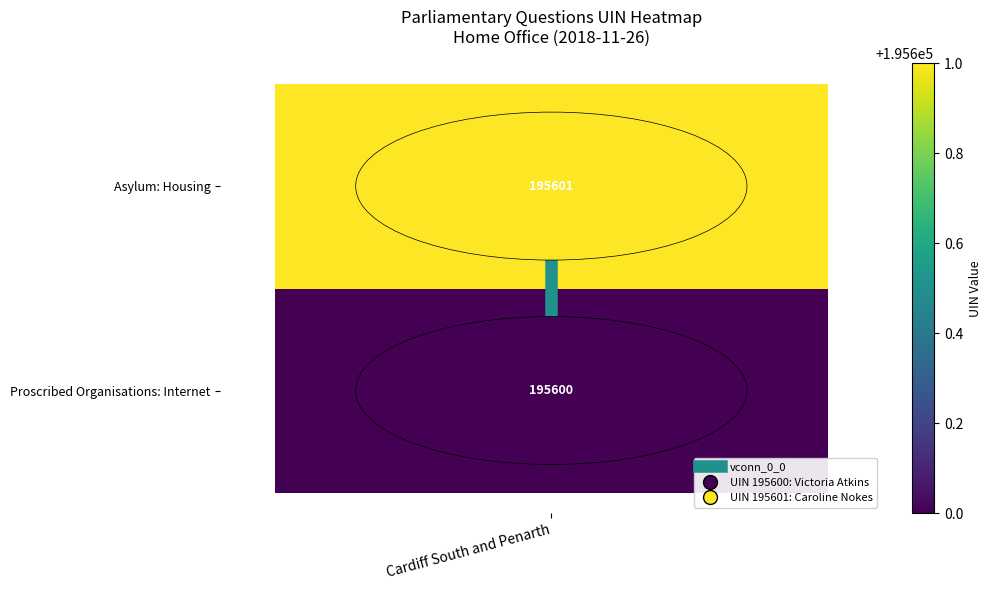

Where is the data nearest to the value 0?

Cardiff South and Penarth